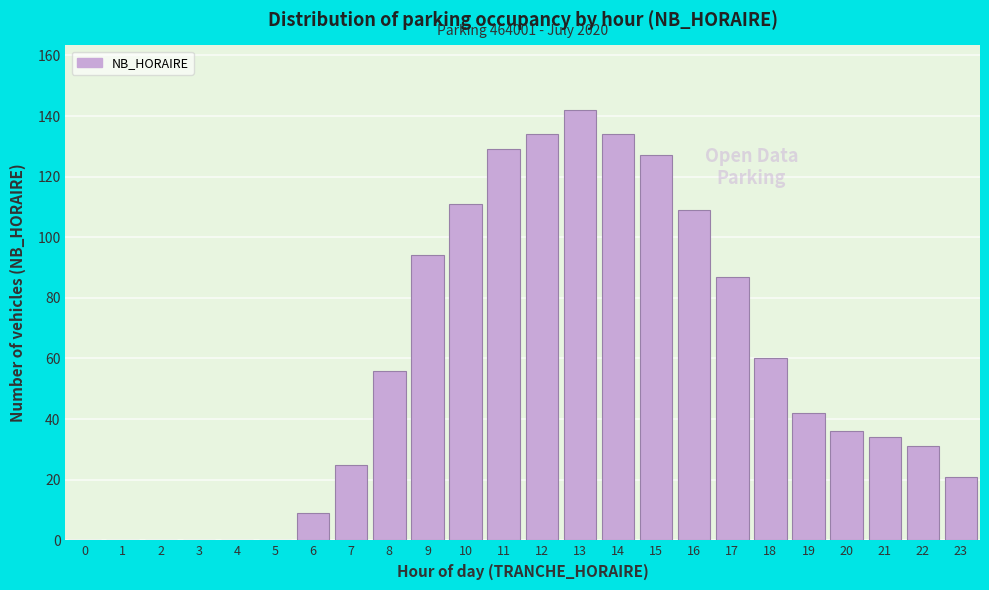

Reading left to right, list all the values displayed in this chart.

0=0	1=0	2=0	3=0	4=0	5=0	6=9	7=25	8=56	9=94	10=111	11=129	12=134	13=142	14=134	15=127	16=109	17=87	18=60	19=42	20=36	21=34	22=31	23=21